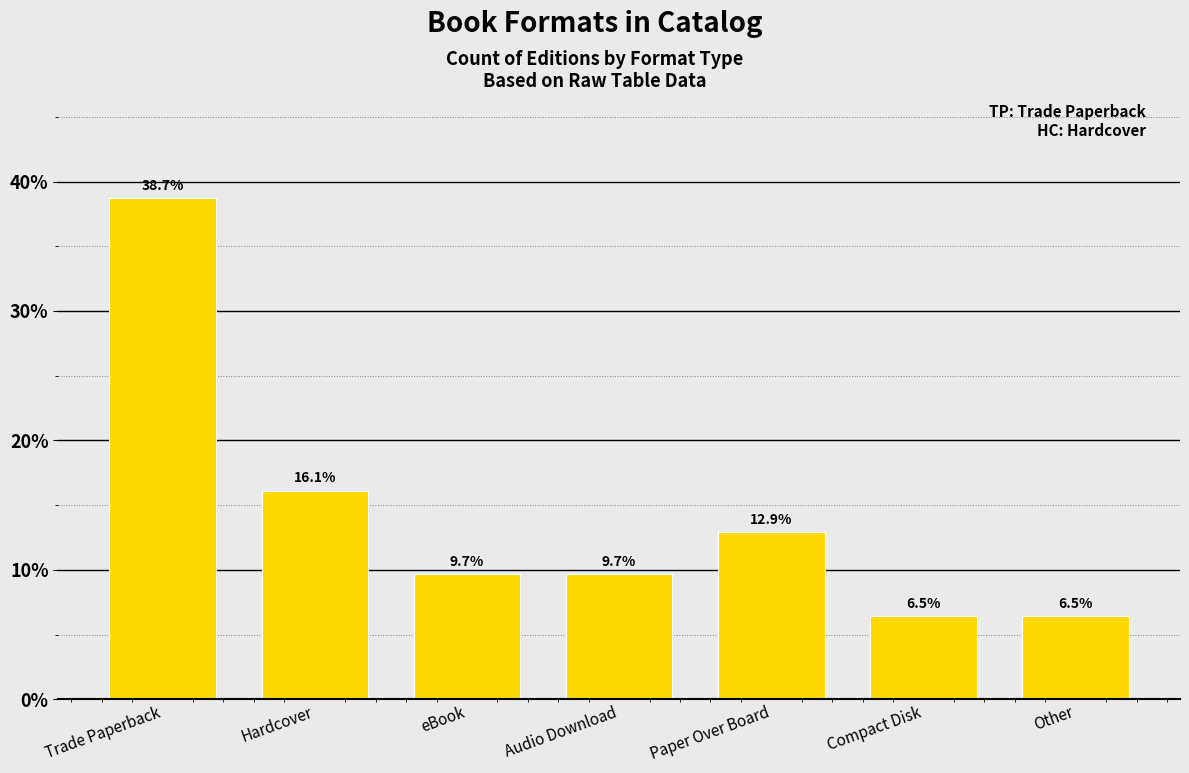

What is the change in value from Paper Over Board to Compact Disk?

-6.5